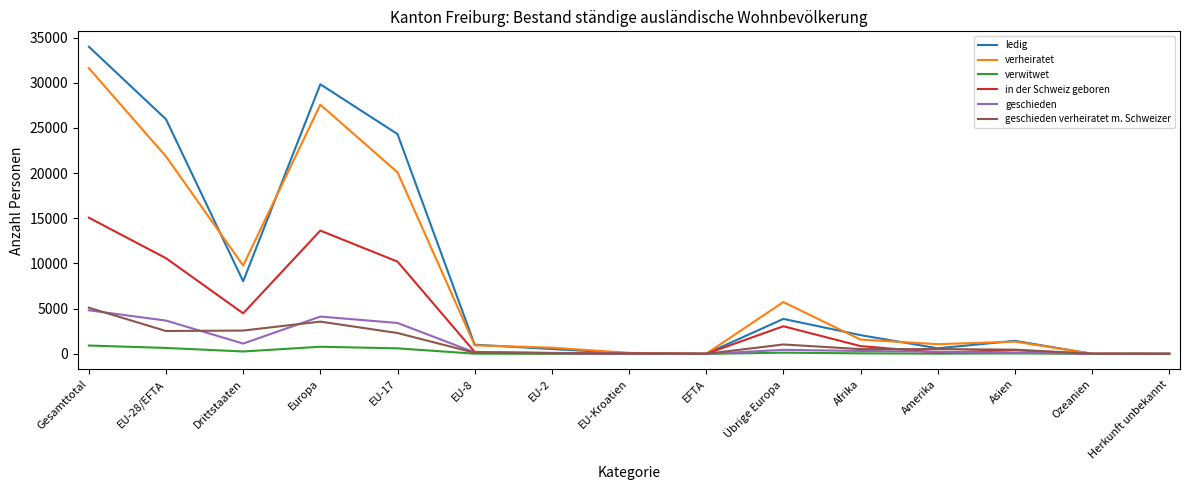

What is the sum of all ledig values?

131777